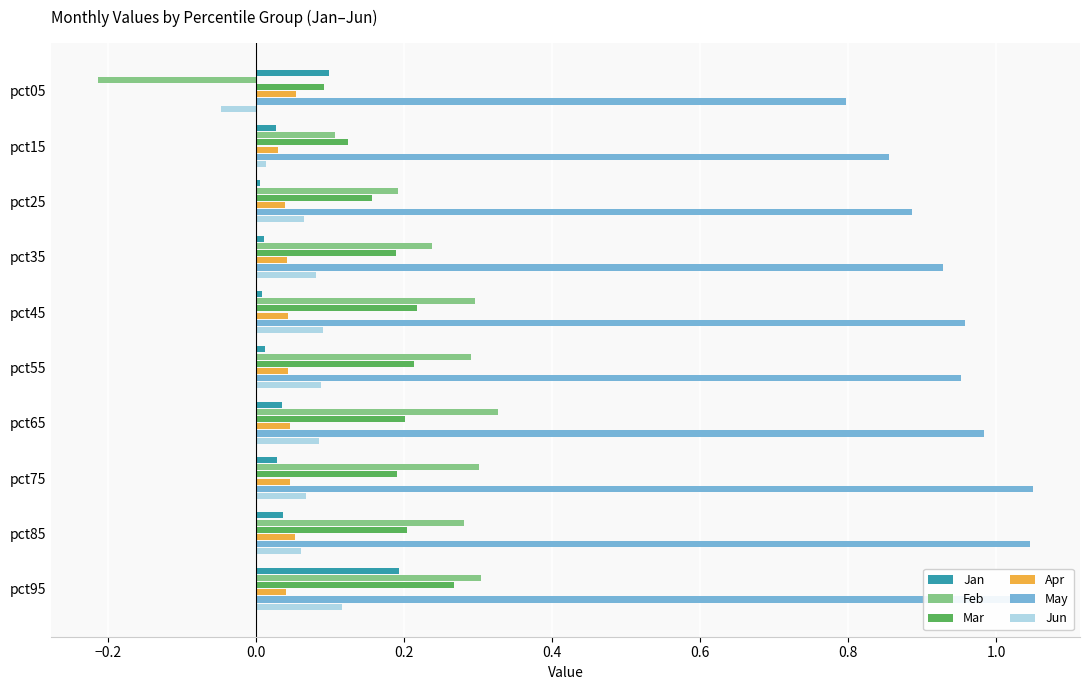

Which series has the largest range (max minus min)?

Feb